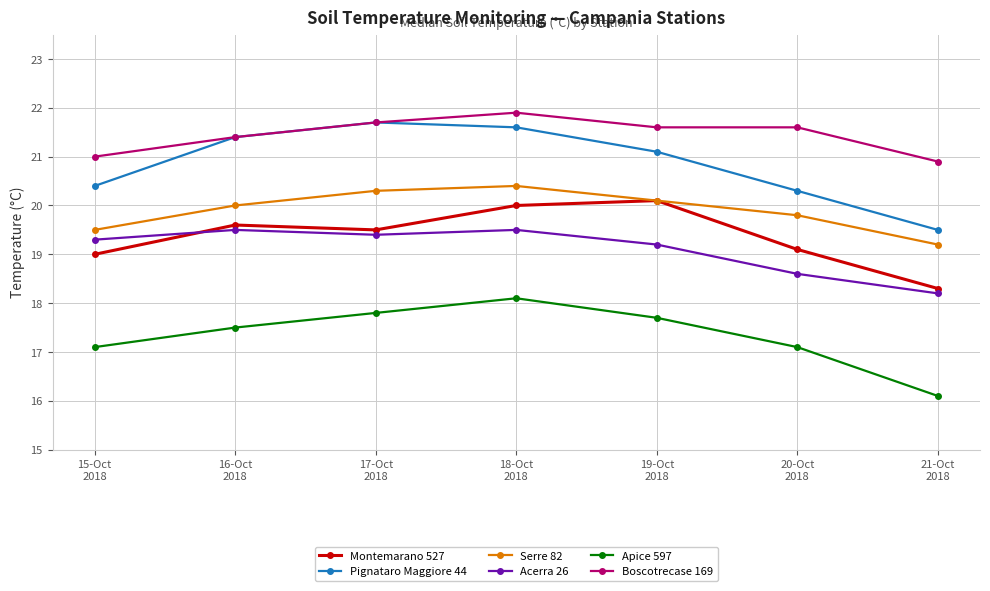

How many lines are shown in the chart?

6